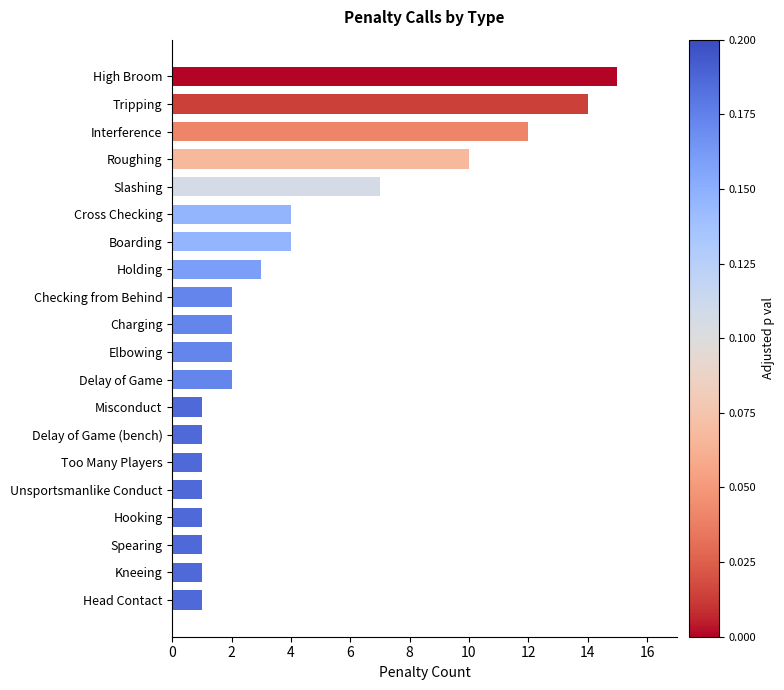

Is it true that the value at Charging is 3?

False